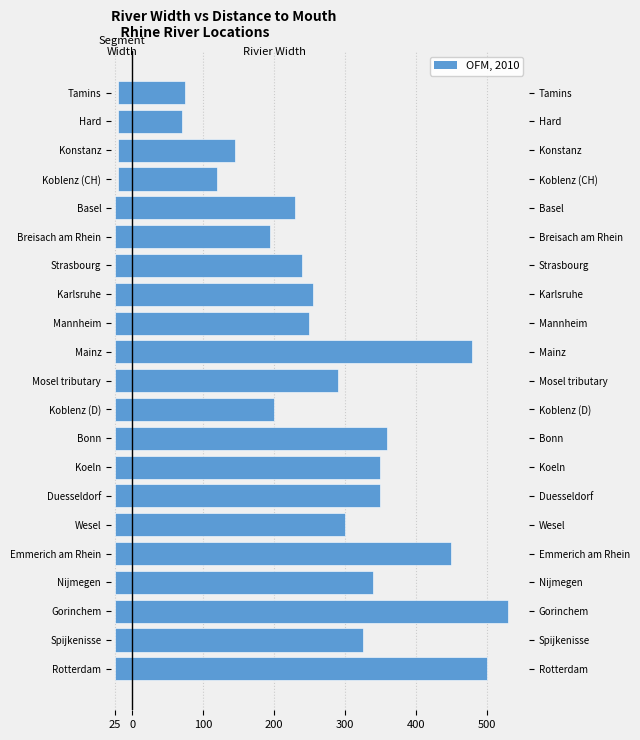

The Rivier width (right) series shows 530 at Gorinchem. True or false?

True